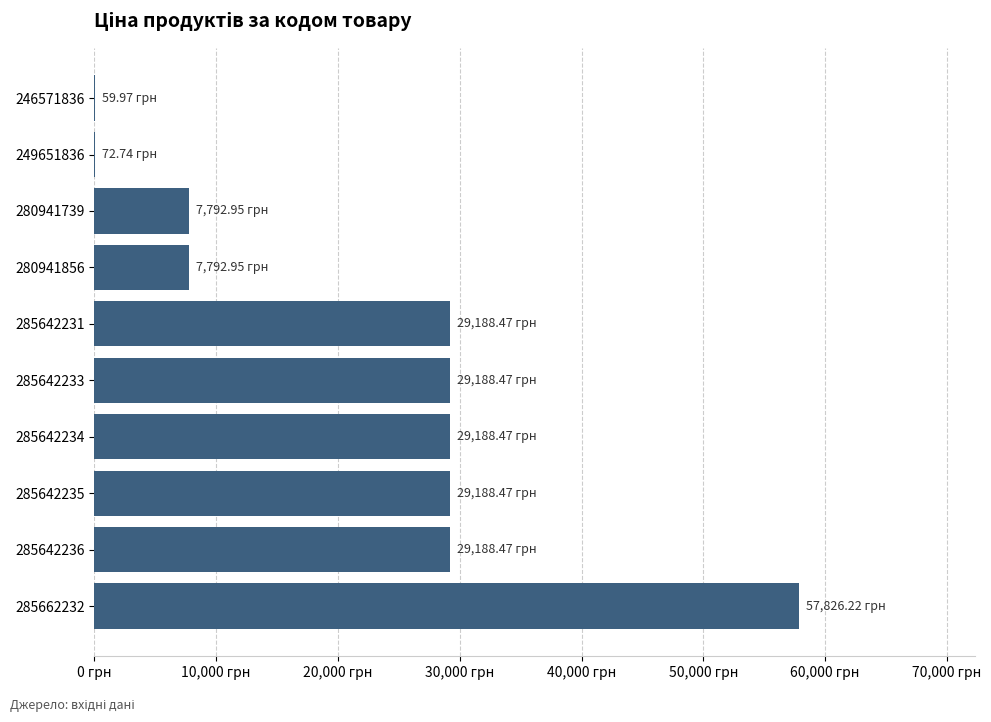

What is the average value?

21948.7